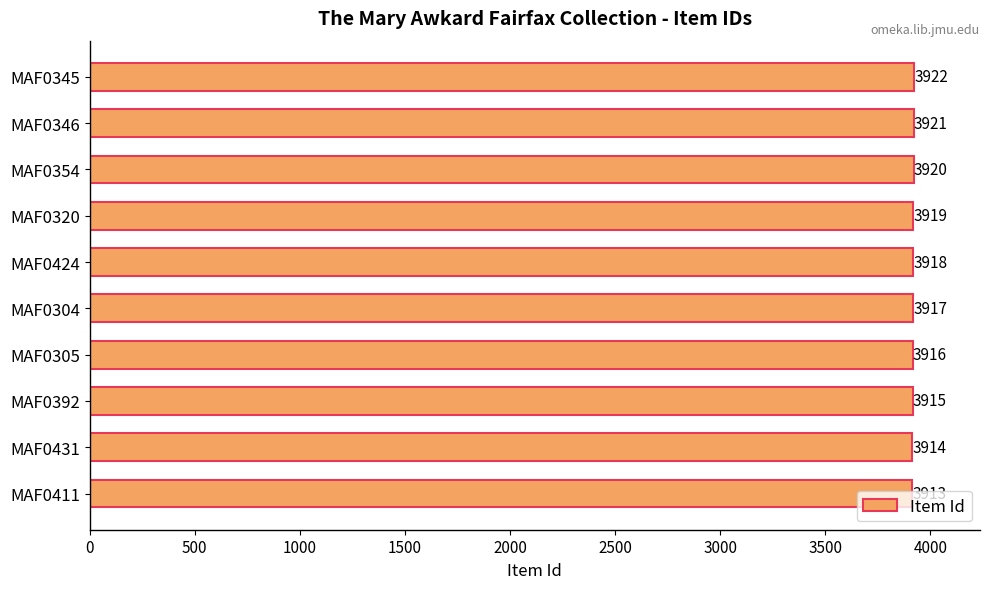

What is the ratio of the value at MAF0304 to the value at MAF0345?

1.0